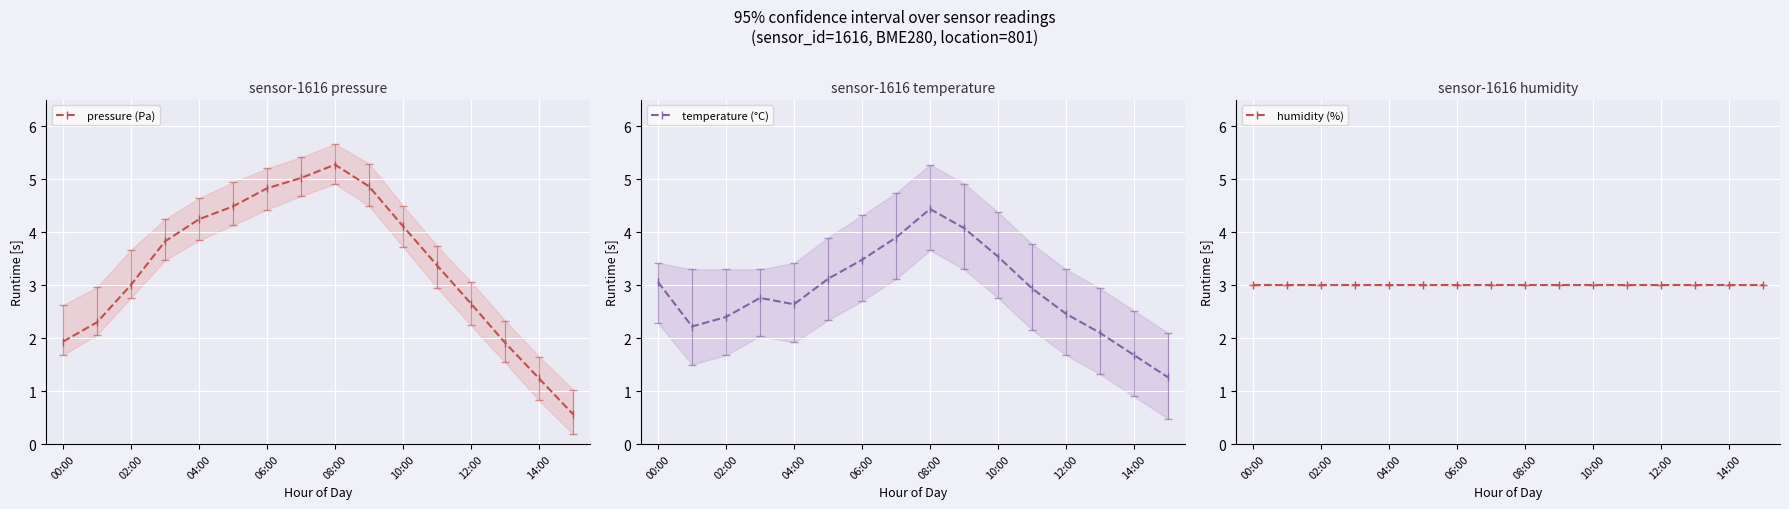

Is it true that pressure (Pa) equals 2.6 at 00:00?

False